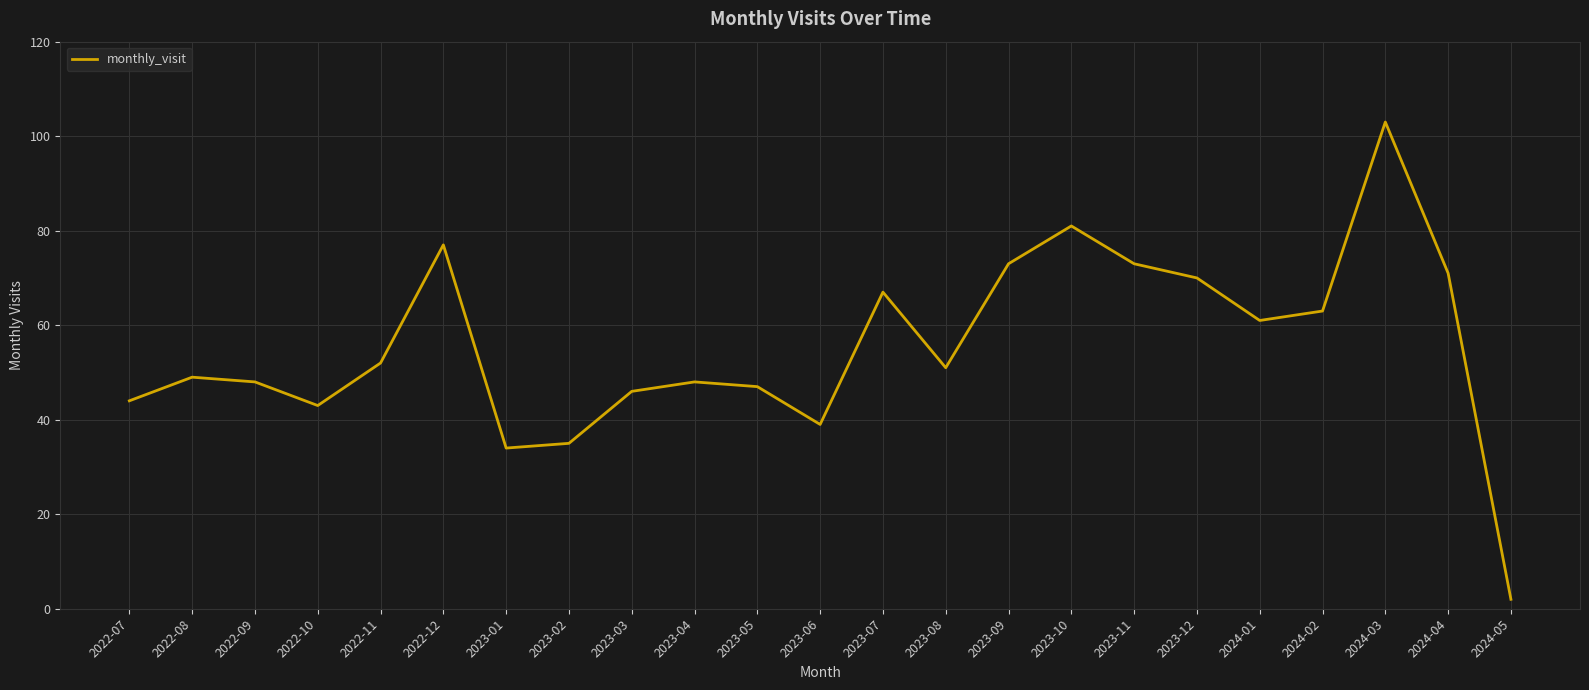

What is the average value?

56